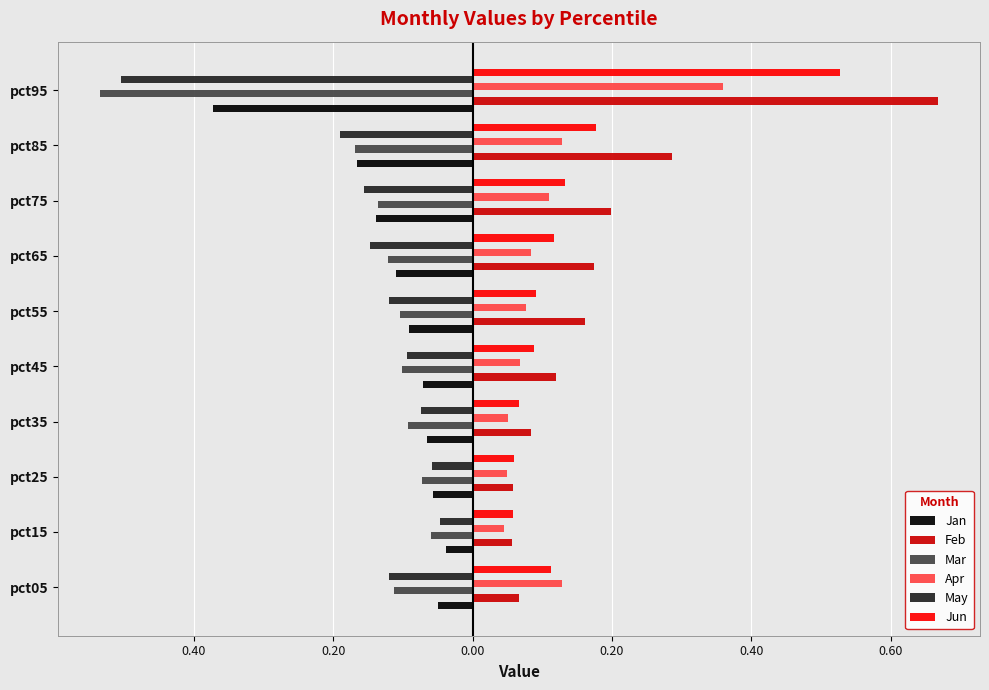

Reading right to left, transcribe all the data shown in this chart.

Jan: -0.4	-0.2	-0.1	-0.1	-0.1	-0.1	-0.1	-0.1	-0.0	-0.0
Feb: 0.7	0.3	0.2	0.2	0.2	0.1	0.1	0.1	0.1	0.1
Mar: -0.5	-0.2	-0.1	-0.1	-0.1	-0.1	-0.1	-0.1	-0.1	-0.1
Apr: 0.4	0.1	0.1	0.1	0.1	0.1	0.1	0.0	0.0	0.1
May: -0.5	-0.2	-0.2	-0.1	-0.1	-0.1	-0.1	-0.1	-0.0	-0.1
Jun: 0.5	0.2	0.1	0.1	0.1	0.1	0.1	0.1	0.1	0.1